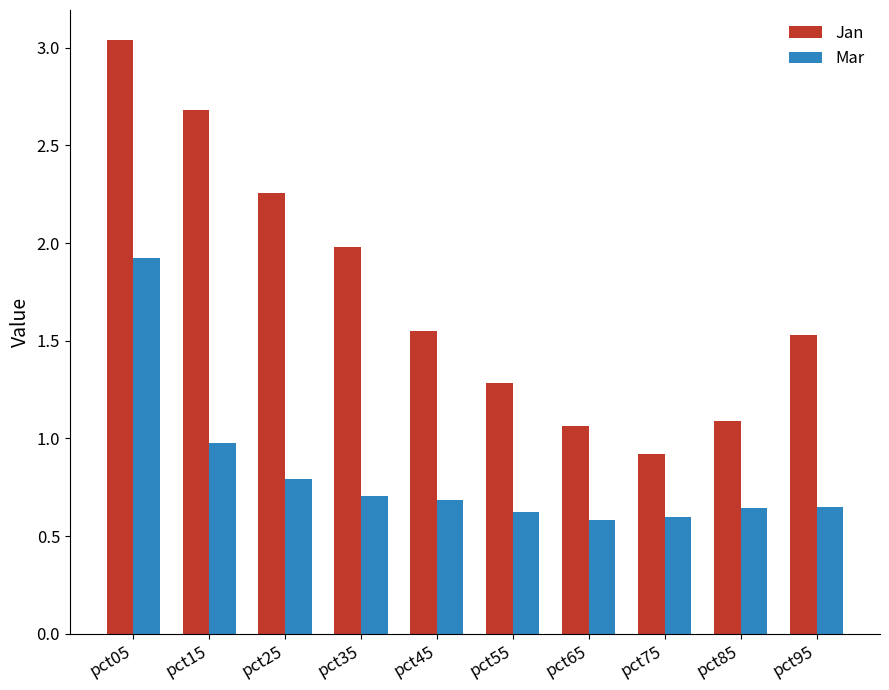

Rank the series at pct45 from highest to lowest value.

Jan, Mar